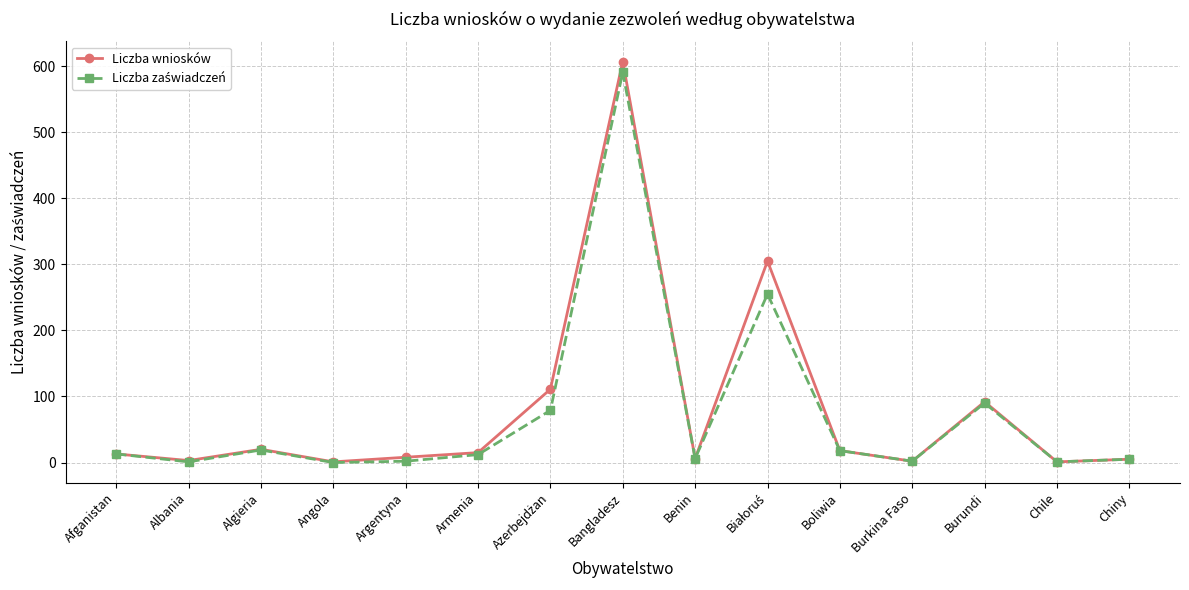

Which series has the largest range (max minus min)?

Liczba wniosków